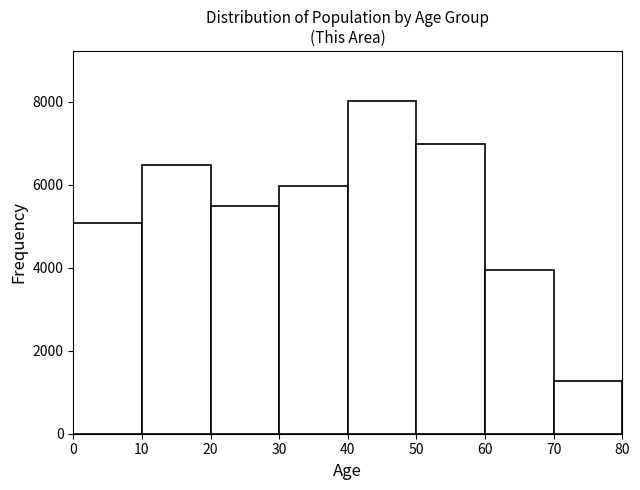

Reading left to right, list every bar in this chart as the range it spans on the x-axis followed by its height. The values are not printed on the chart, so give them approximately, as read against the axis.

0 to 10: 5000
10 to 20: 6400
20 to 30: 5400
30 to 40: 6000
40 to 50: 8000
50 to 60: 7000
60 to 70: 4000
70 to 80: 1200